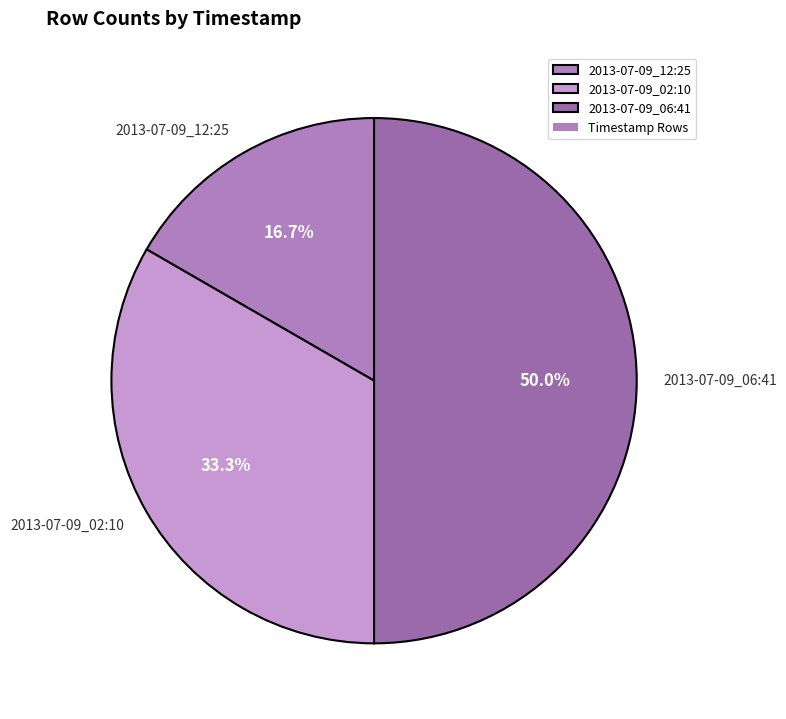

Approximately how many times larger is the value at 2013-07-09_06:41 compared to 2013-07-09_12:25?

3.0